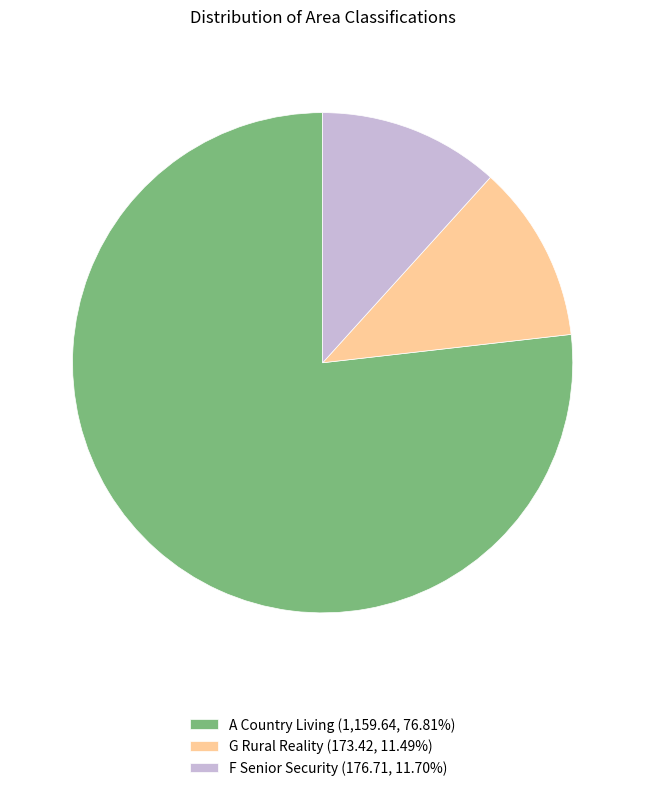

What is the ratio of the value at A Country Living (1,159.64, 76.81%) to the value at F Senior Security (176.71, 11.70%)?

6.6